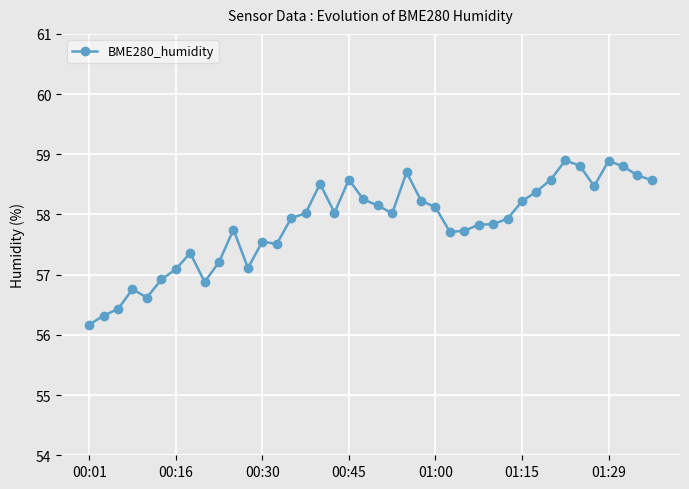

How many data points does each series have?

40